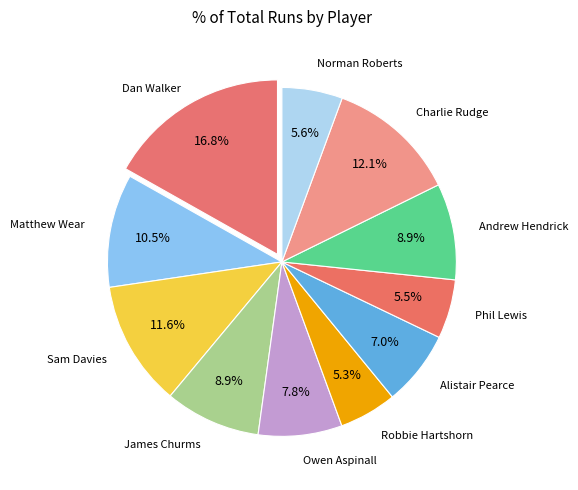

To the nearest percent, what is the difference between the Phil Lewis and Dan Walker slice percentages?

11%